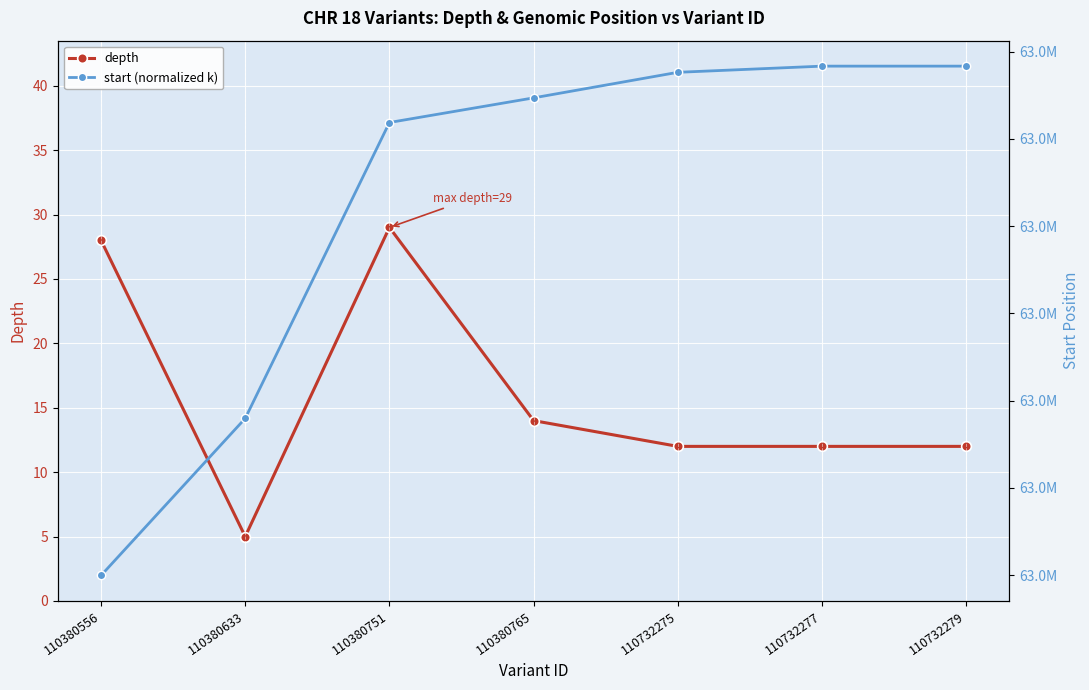

Which series has the widest spread of values?

start (normalized k)